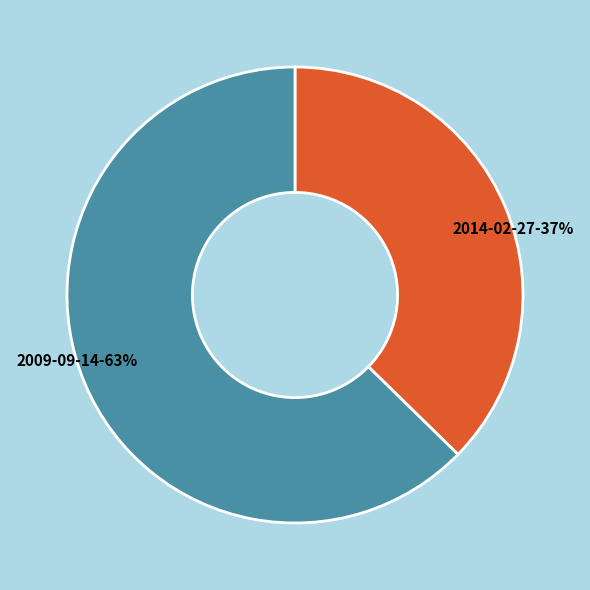

To the nearest percent, what is the average slice percentage?

50%